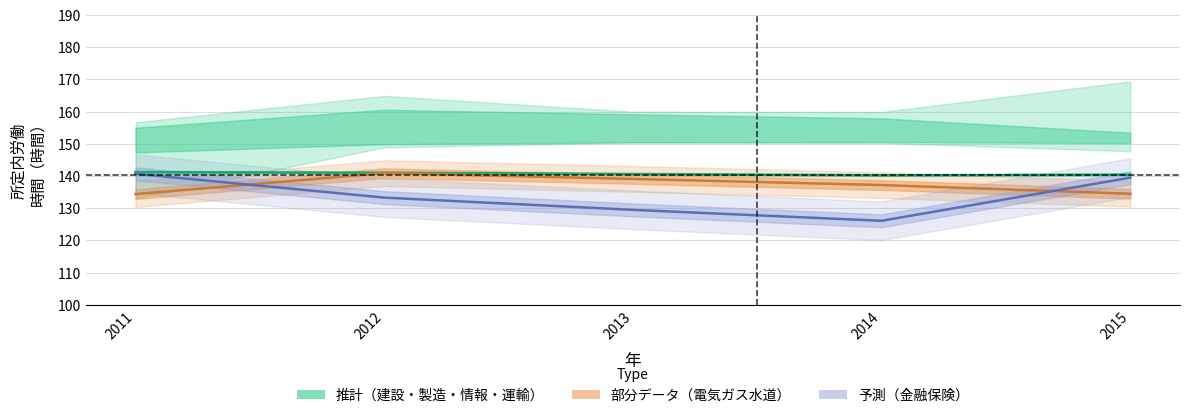

Rank the series by their average value, from highest to lowest.

調査産業計 (中心線), 電気ガス水道, 金融業保険業